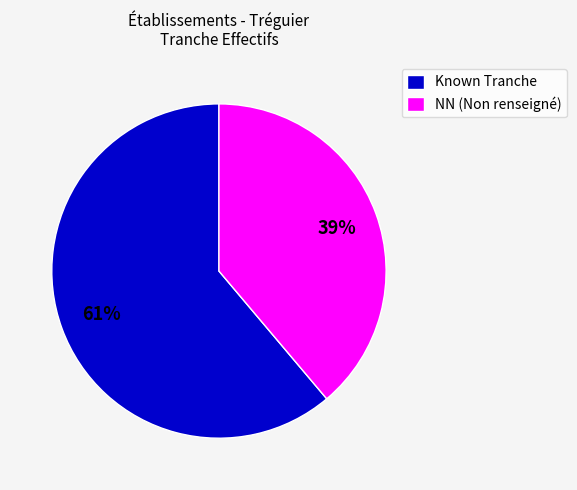

Which has a higher value, Known Tranche or NN (Non renseigné)?

Known Tranche